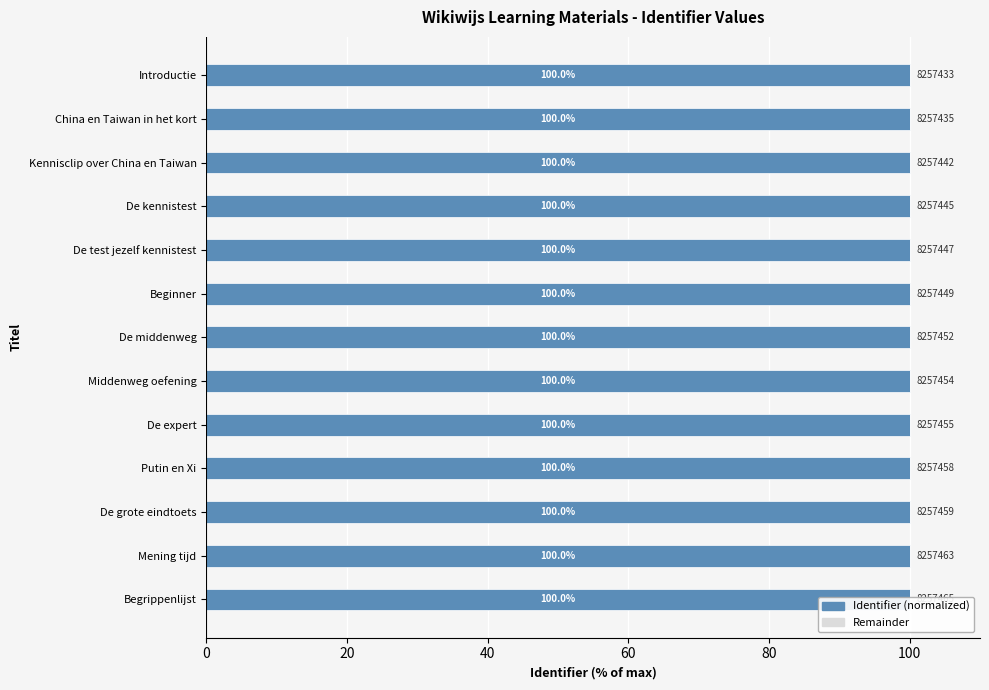

List the series in order of their overall mean, lowest first.

Remainder, Identifier (normalized)